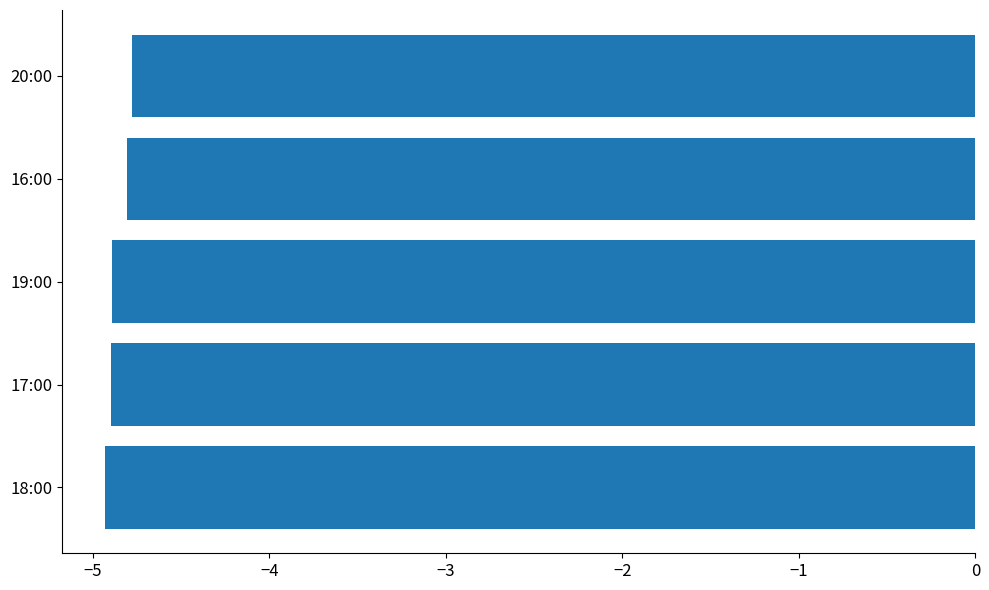

What is the sum of the values at 20:00 and 16:00?

-9.6